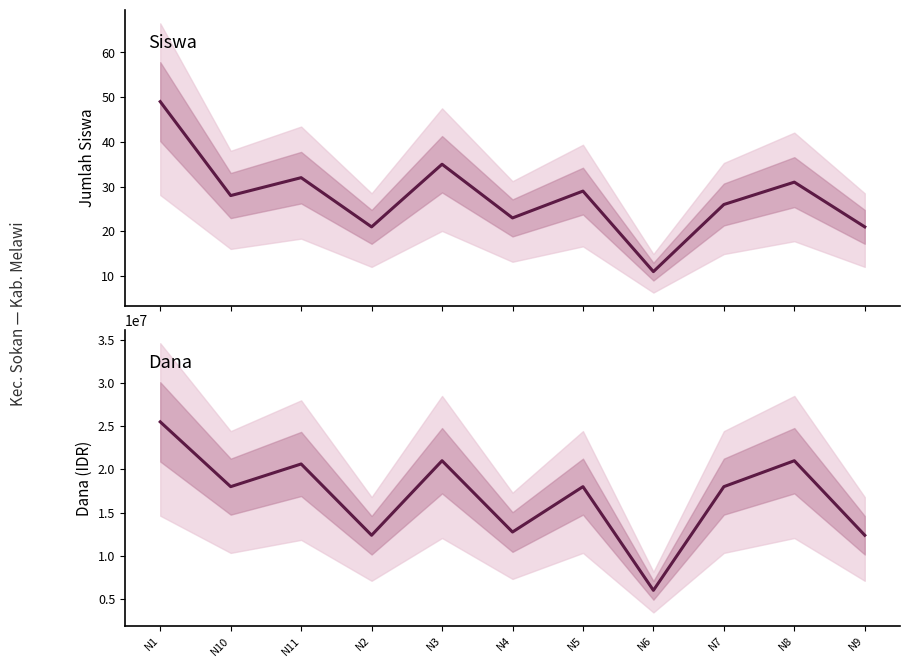

True or false: Dana Disalurkan and Siswa Disalurkan intersect in this chart.

False